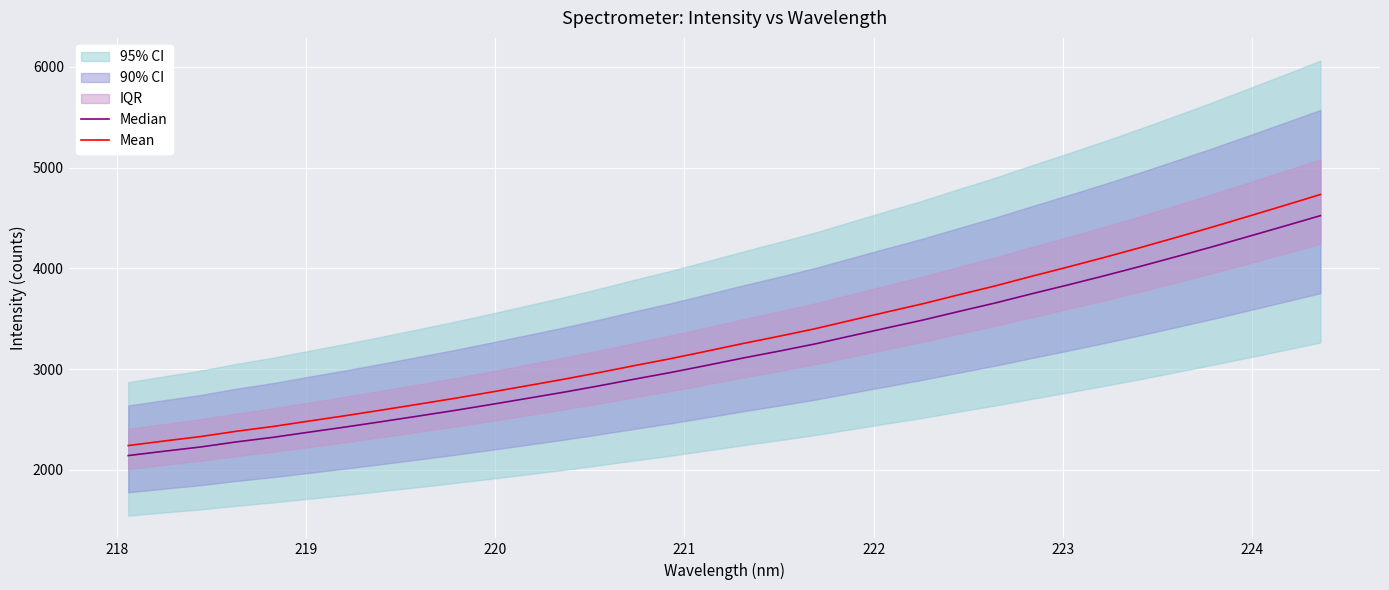

What is the lowest value of the Mean series?

2240.4